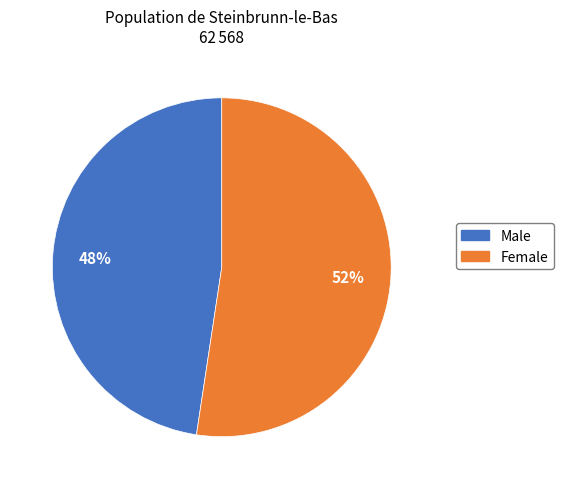

Is the sum of Female and Male greater than half?

Yes